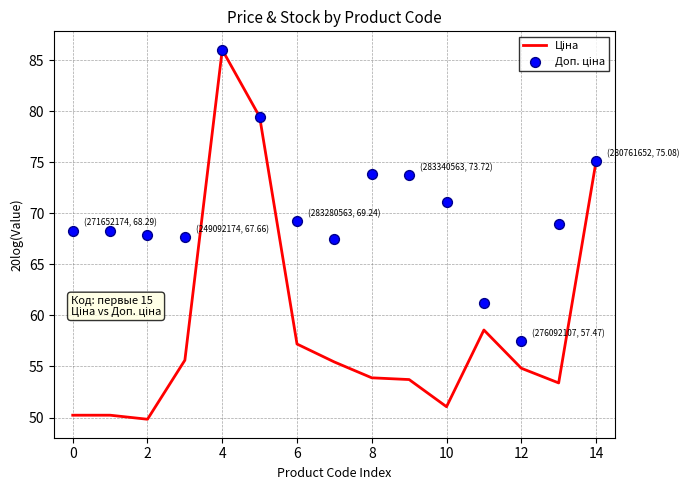

Which series contains the highest Y value?

Ціна